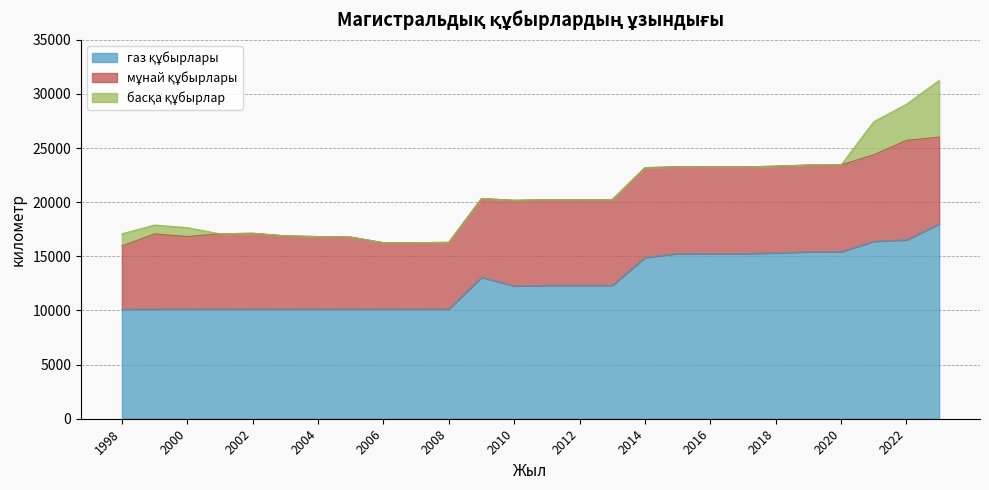

True or false: мұнай құбырлары has a value of 10719.1 at 2003.

False